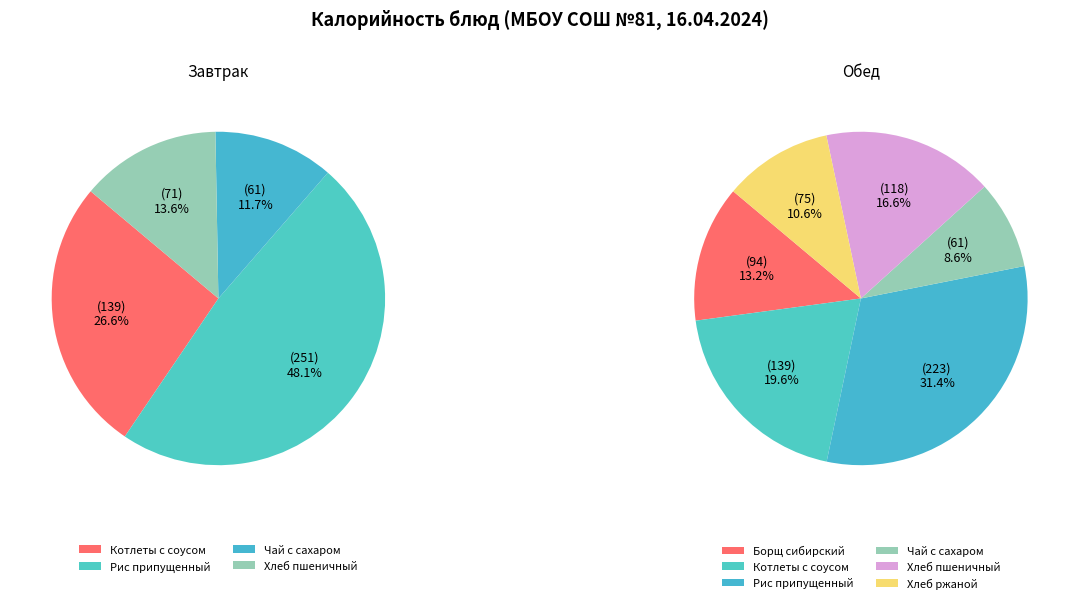

What is the largest slice in the pie chart?

Рис припущенный (Завтрак)